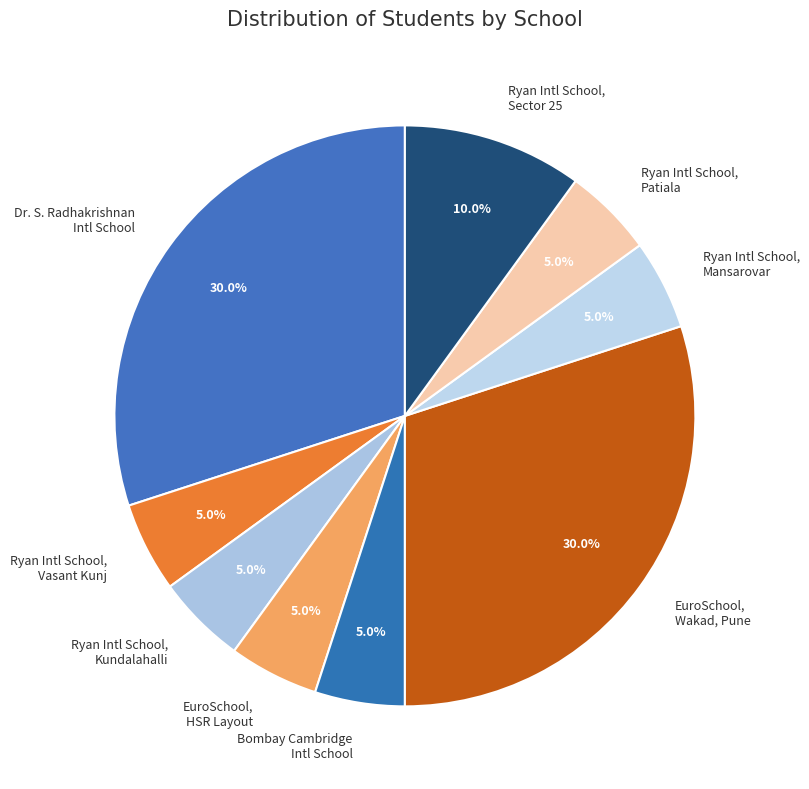

Does EuroSchool, Wakad, Pune account for over 50% of the chart?

No